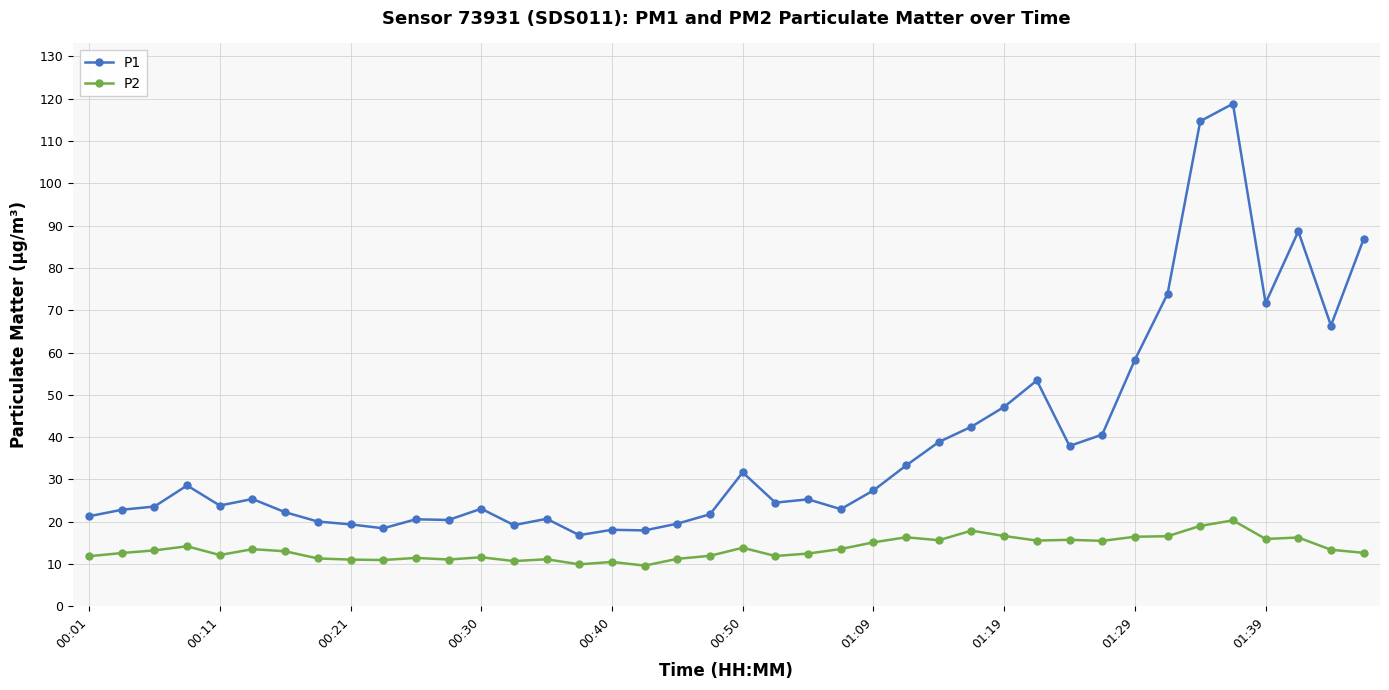

What is the difference between the maximum and minimum values in the P2 series?

10.7